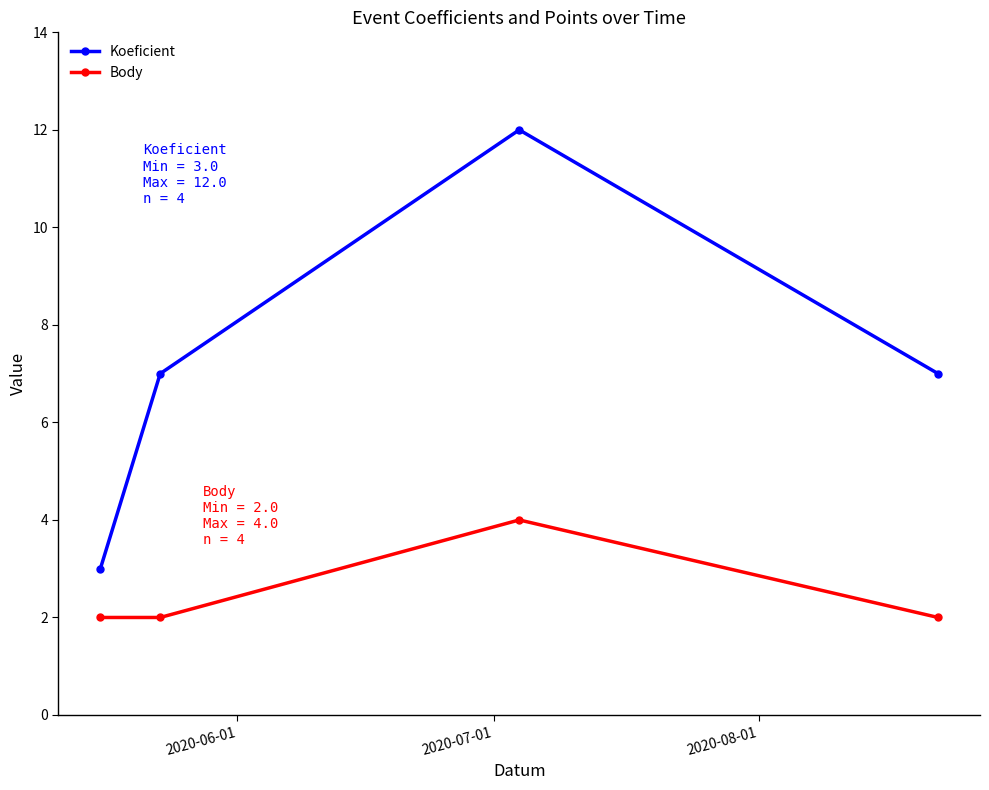

What is the difference between the maximum and minimum values in the Body series?

2